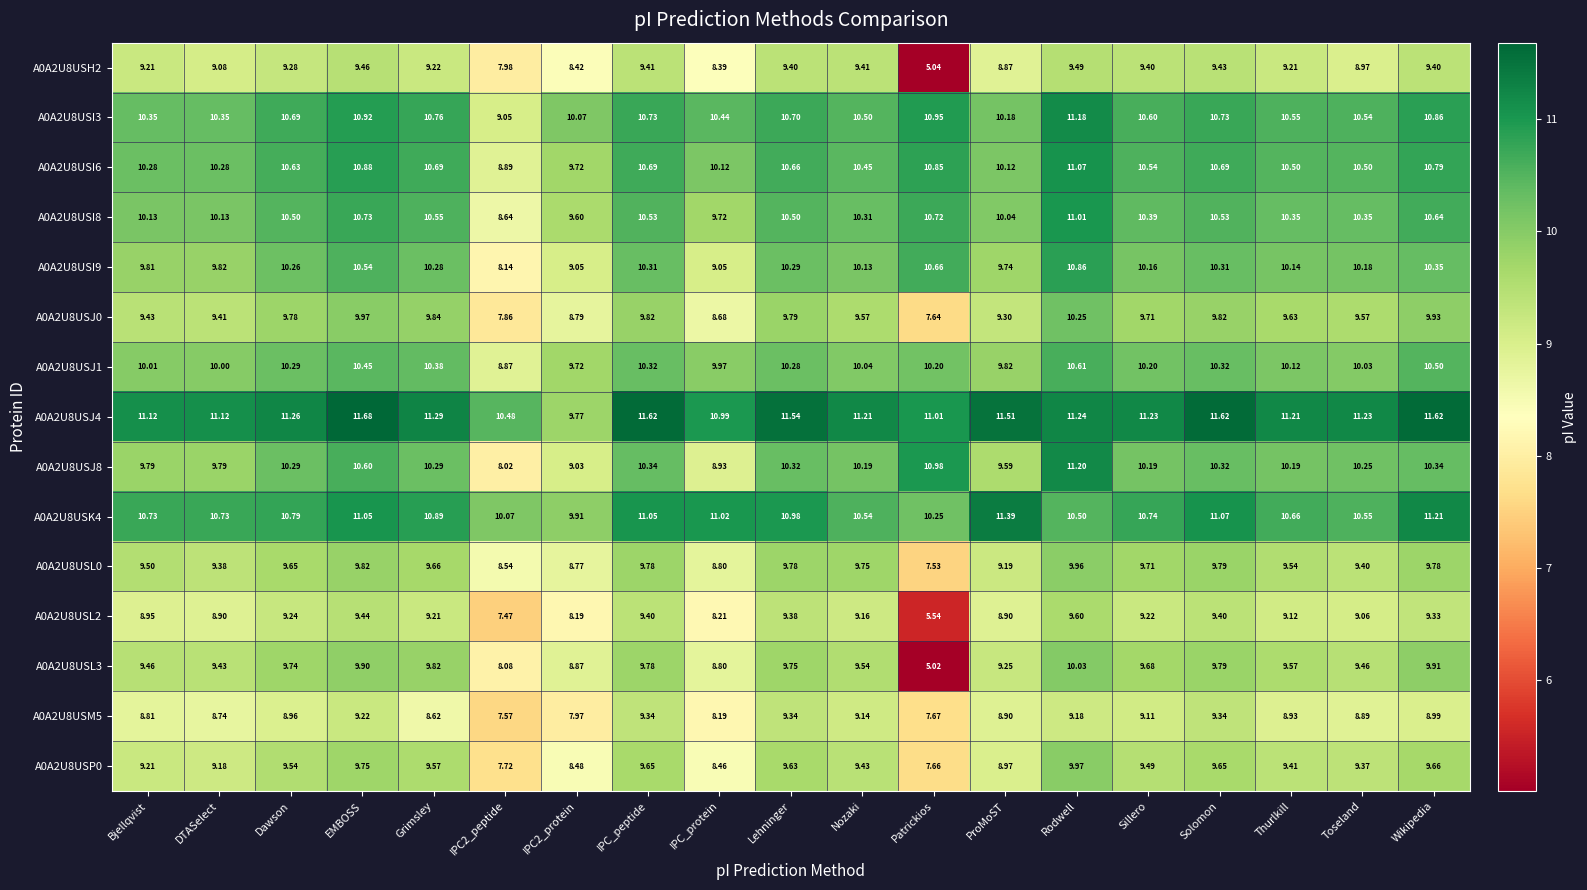

Which category has the highest value across all series?

EMBOSS